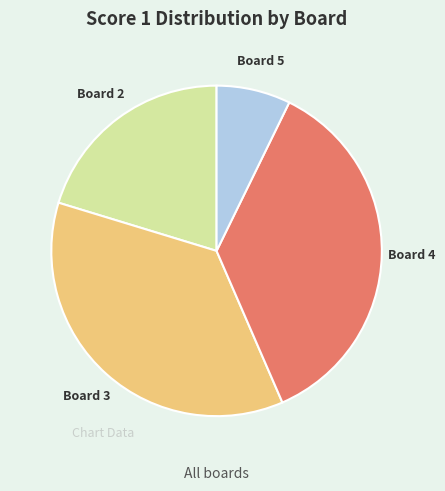

Which slice is the smallest?

Board 5